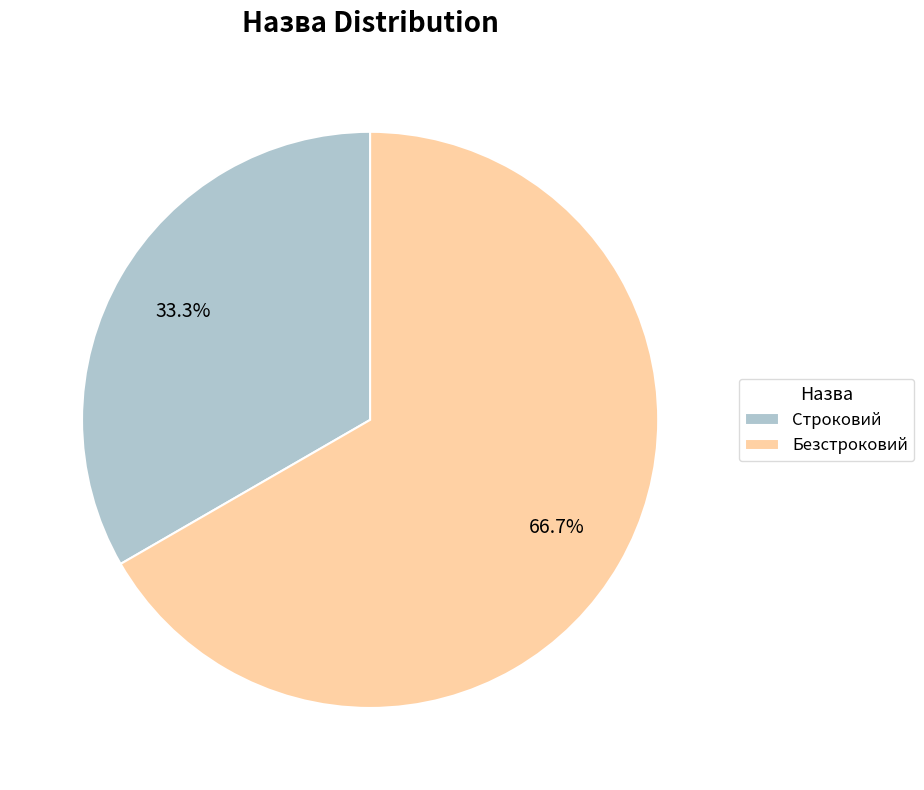

To the nearest percent, what is the combined percentage of Безстроковий and Строковий?

100%